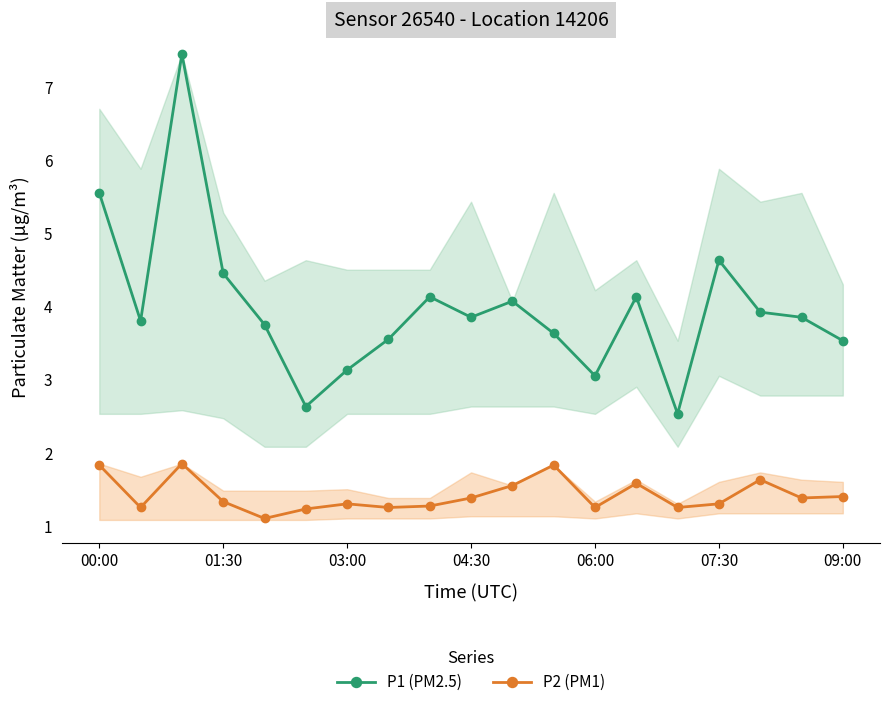

True or false: P2 (PM1) has more than 2 interior local peaks.

True